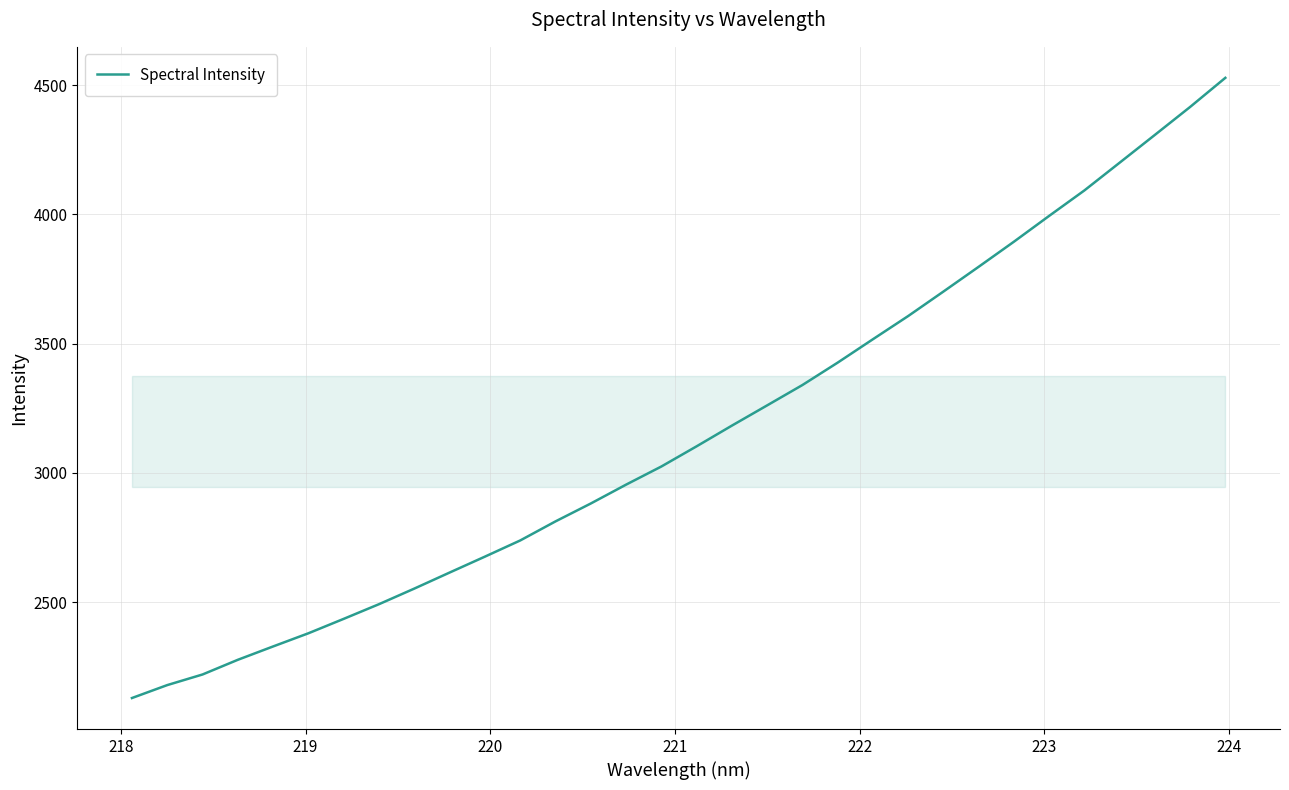

Does the chart display data point markers on the line(s)?

No